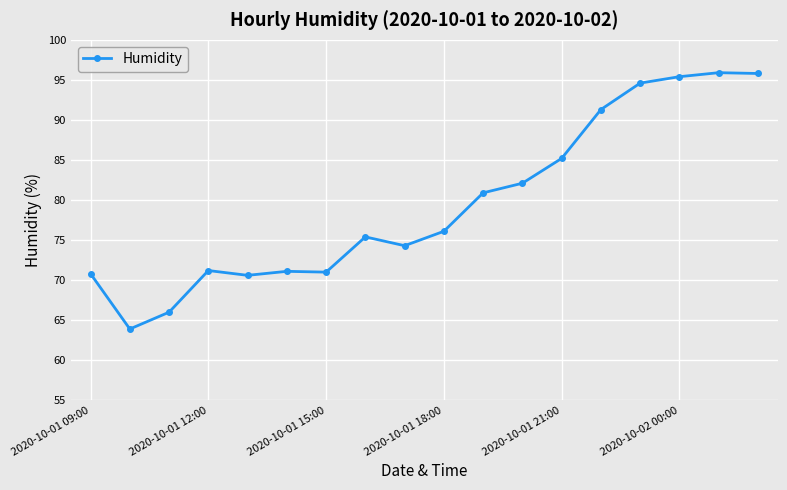

What is the smallest value displayed?

63.9